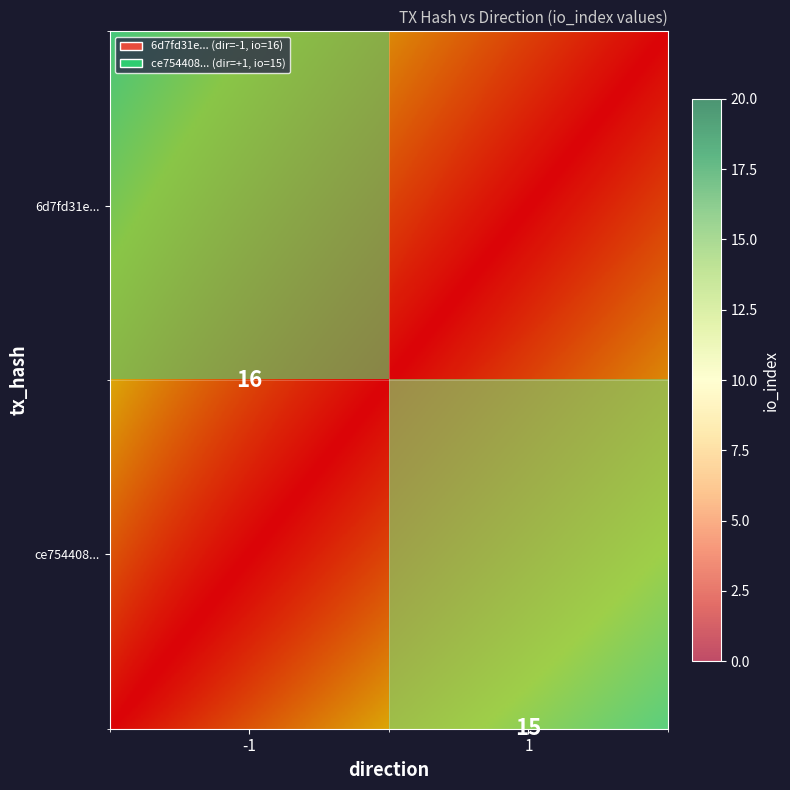

How many values in the 6d7fd31e06b20aea518b49e41e08dddf3da4291 series are below 16?

1